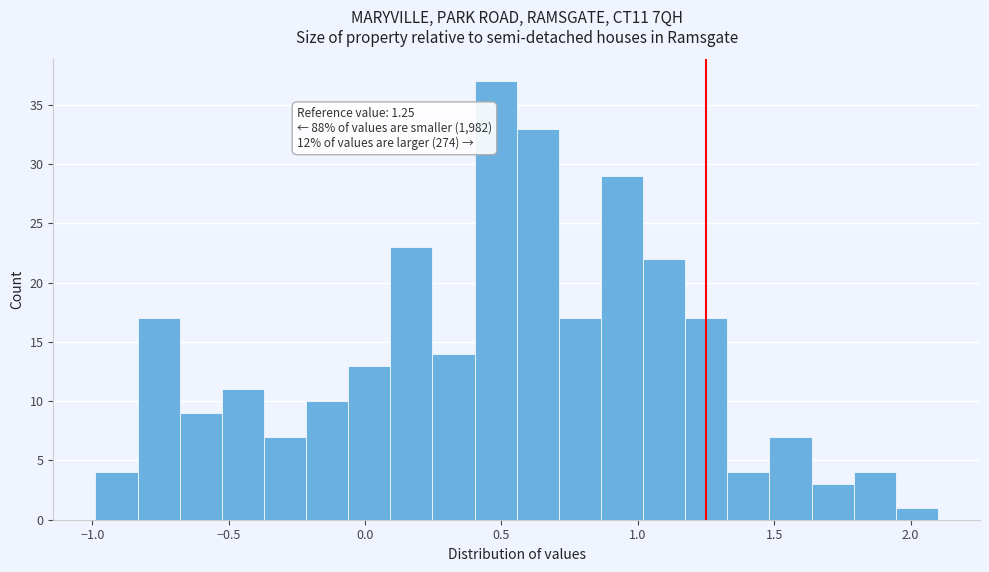

Around what value on the x-axis is the tallest bar? Give the approximate position of its centre, as read against the axis.

0.50